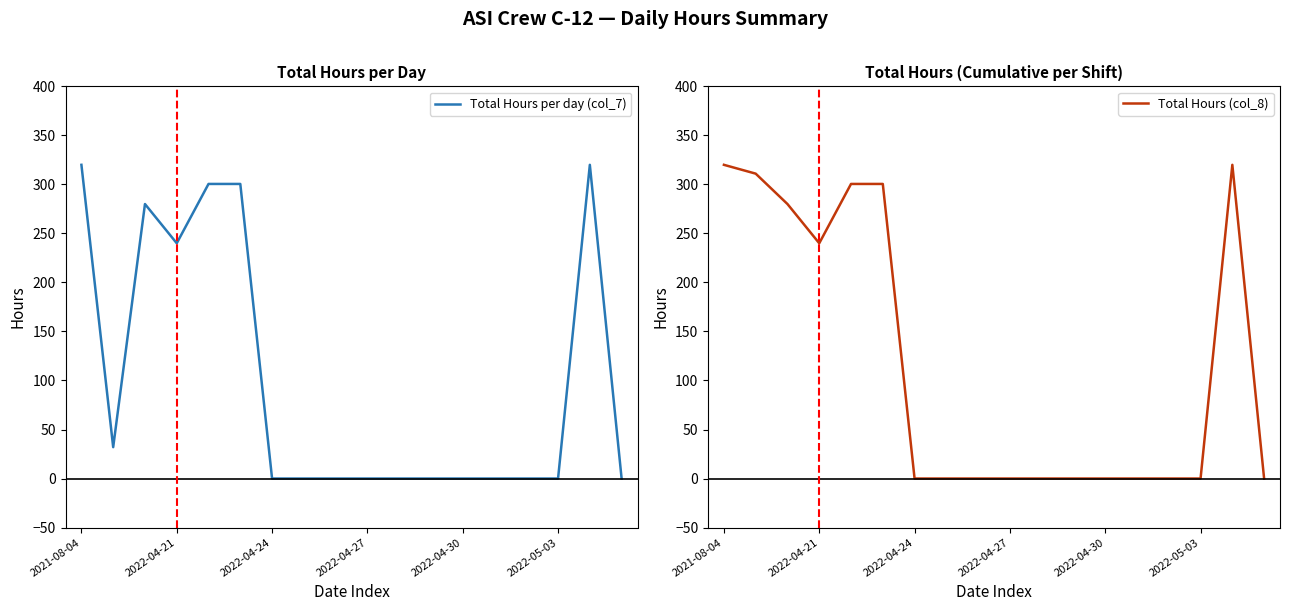

How many interior local valleys does the Total Hours per day (col_7) series have?

2